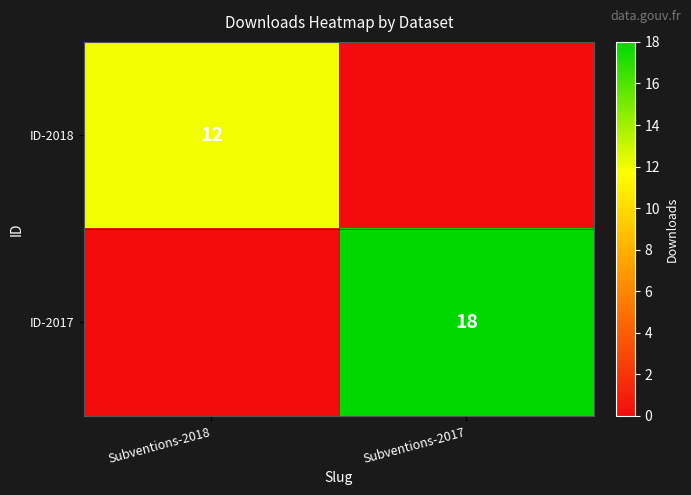

Is the value of ID-2018 at Subventions-2018 greater than the value of ID-2017 at Subventions-2017?

No